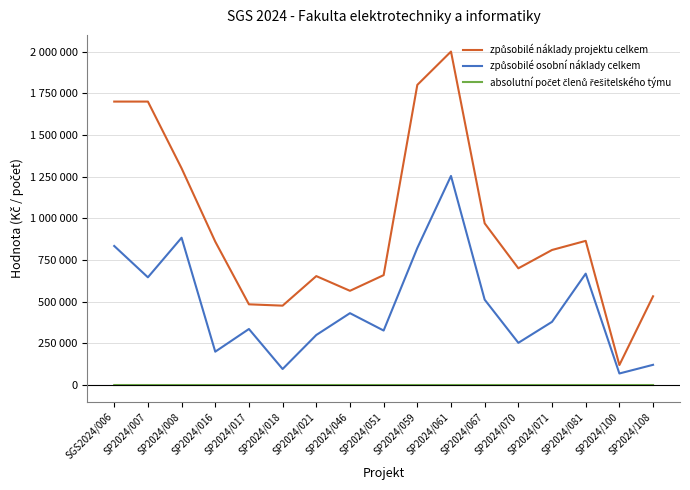

Reading left to right, extract all data points from this chart.

způsobilé náklady projektu celkem: SGS2024/006=1700000	SP2024/007=1700000	SP2024/008=1300000	SP2024/016=860072	SP2024/017=484000	SP2024/018=476008	SP2024/021=653298	SP2024/046=565058	SP2024/051=659059	SP2024/059=1800000	SP2024/061=2000000	SP2024/067=969804	SP2024/070=700000	SP2024/071=810000	SP2024/081=864614	SP2024/100=120000	SP2024/108=532154
způsobilé osobní náklady celkem: SGS2024/006=834000	SP2024/007=646000	SP2024/008=883519	SP2024/016=200001	SP2024/017=336000	SP2024/018=96000	SP2024/021=300000	SP2024/046=430960	SP2024/051=326760	SP2024/059=821755	SP2024/061=1254000	SP2024/067=512000	SP2024/070=253000	SP2024/071=379000	SP2024/081=668000	SP2024/100=69200	SP2024/108=121200
absolutní počet členů řešitelského týmu: SGS2024/006=50	SP2024/007=29	SP2024/008=17	SP2024/016=15	SP2024/017=22	SP2024/018=44	SP2024/021=38	SP2024/046=16	SP2024/051=17	SP2024/059=43	SP2024/061=44	SP2024/067=39	SP2024/070=22	SP2024/071=42	SP2024/081=27	SP2024/100=5	SP2024/108=28